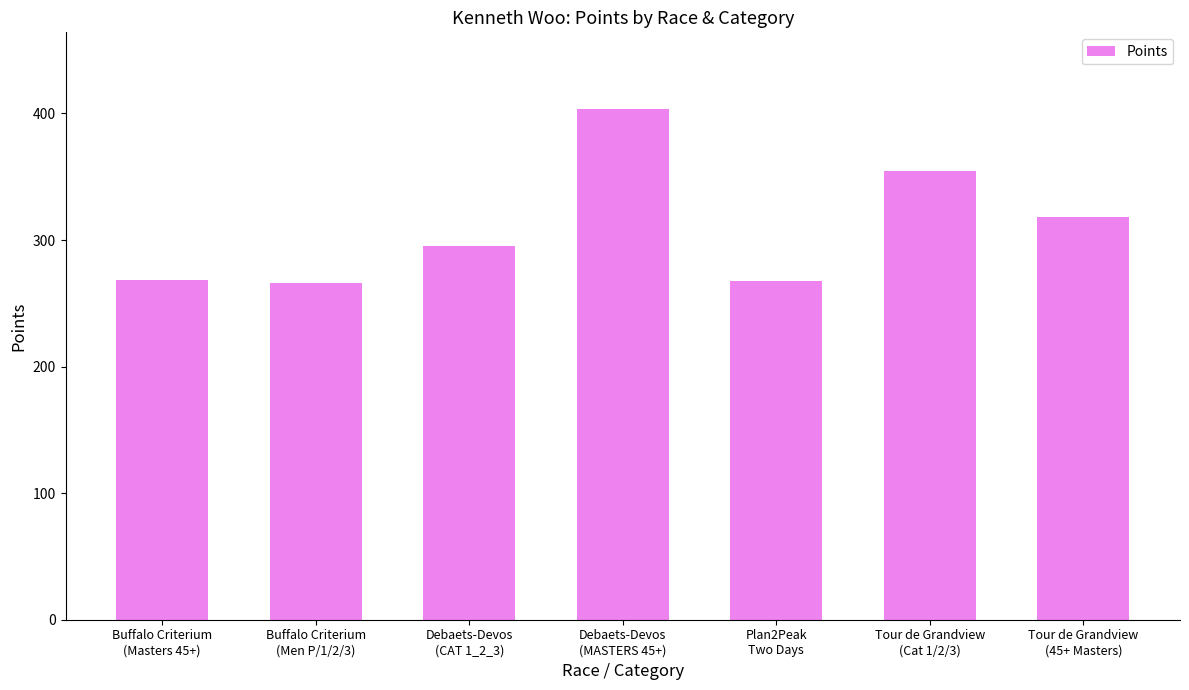

Count the number of categories in the chart.

7